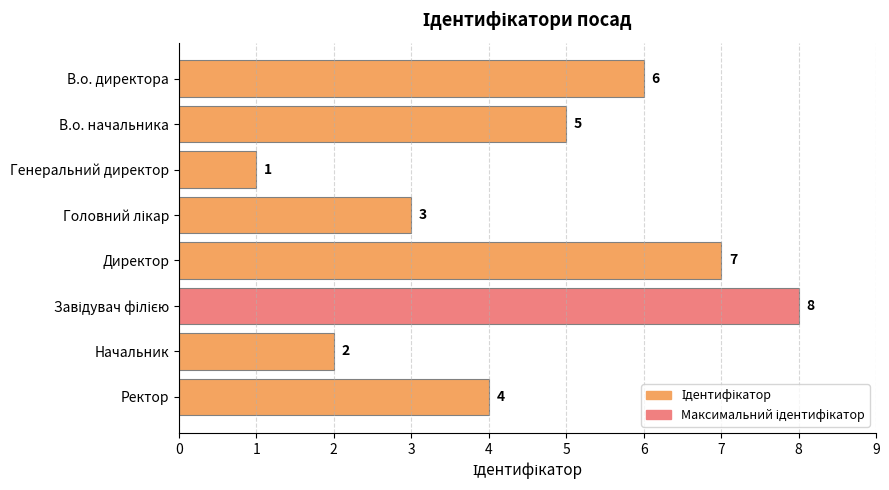

How many data points are less than 5?

4